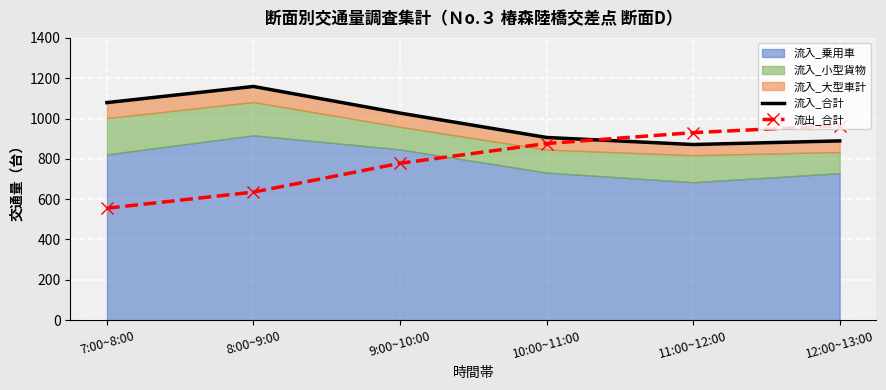

True or false: 流出_合計 and 流入_合計 intersect in this chart.

True